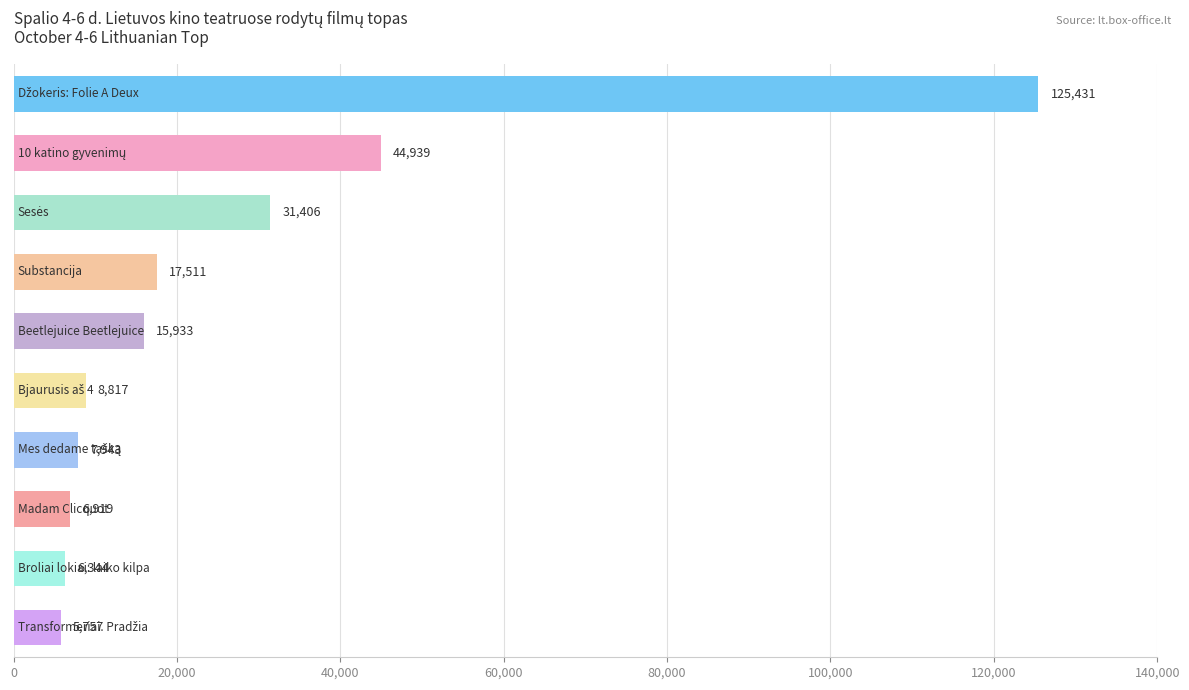

What is the smallest value displayed?

5756.8